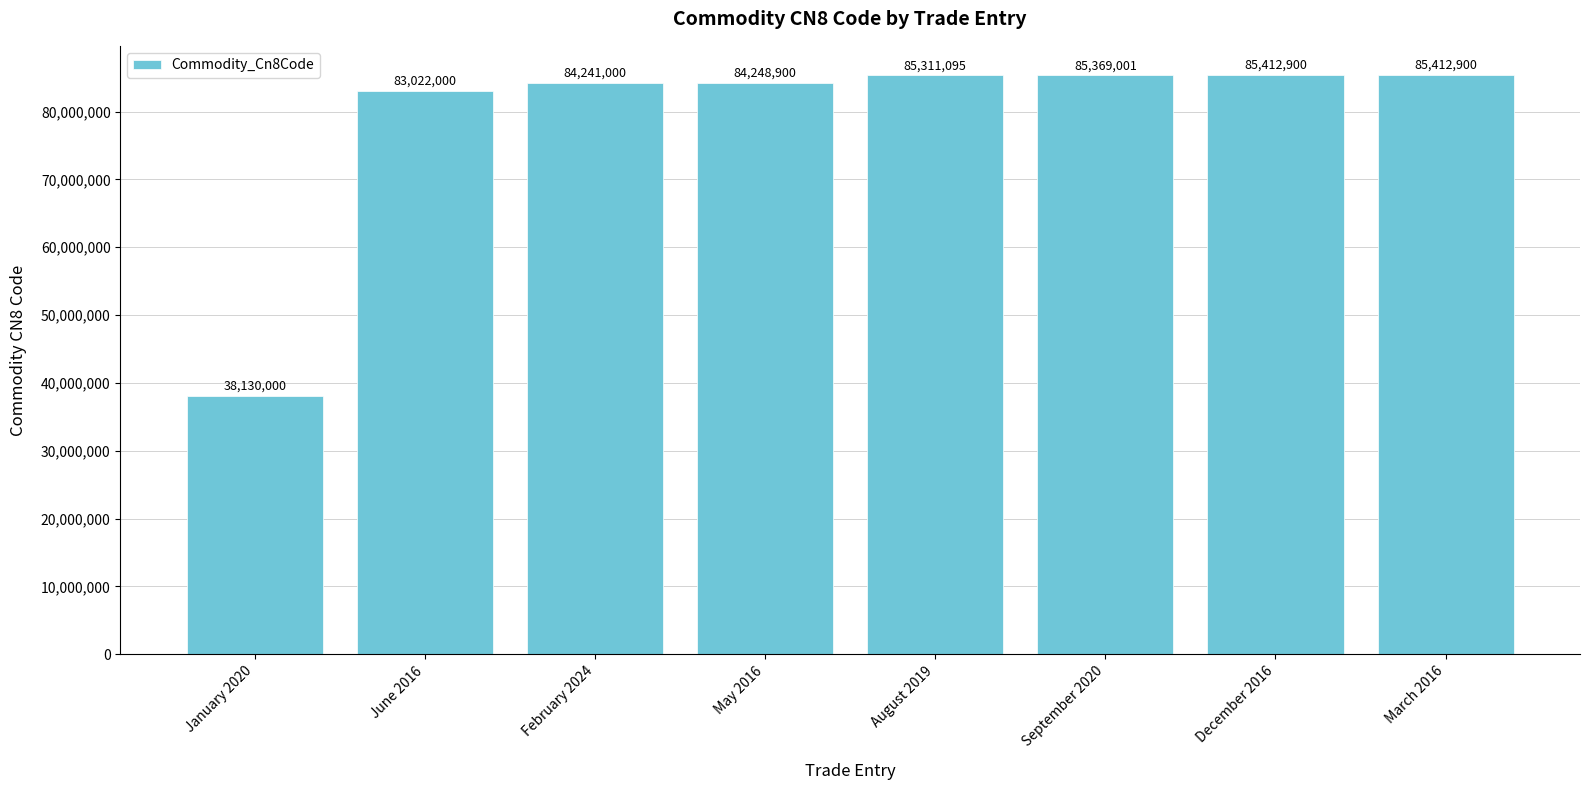

What is the ratio of the value at June 2016 to the value at September 2020?

1.0